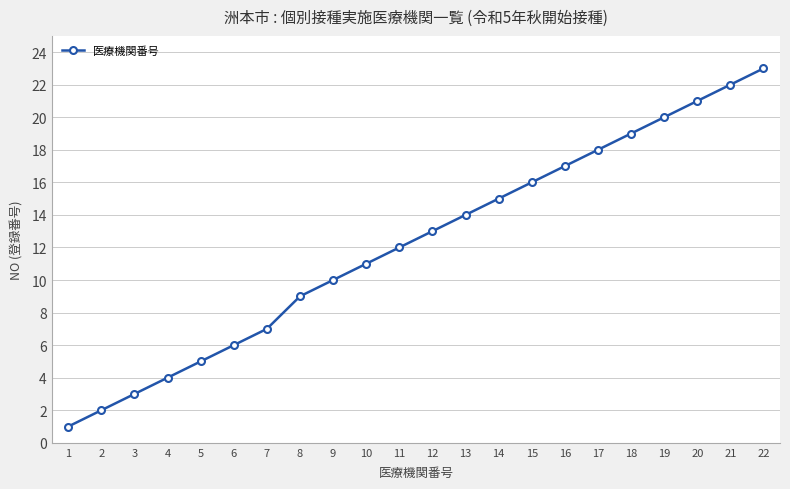

What is the ratio of the value at 5 to the value at 14?

0.3